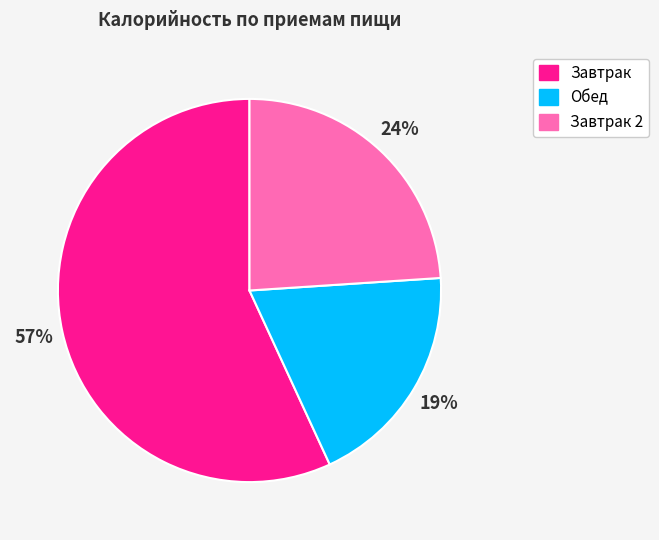

To the nearest percent, what is the difference between the largest and smallest slice percentages?

38%